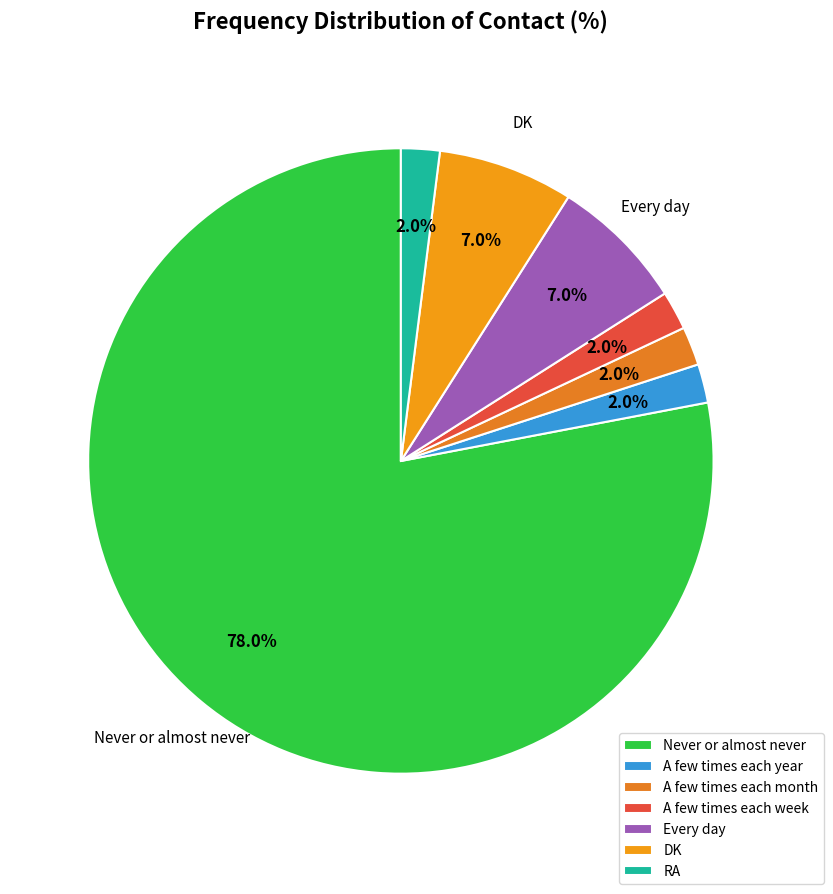

Does A few times each week represent more than half of the total?

No